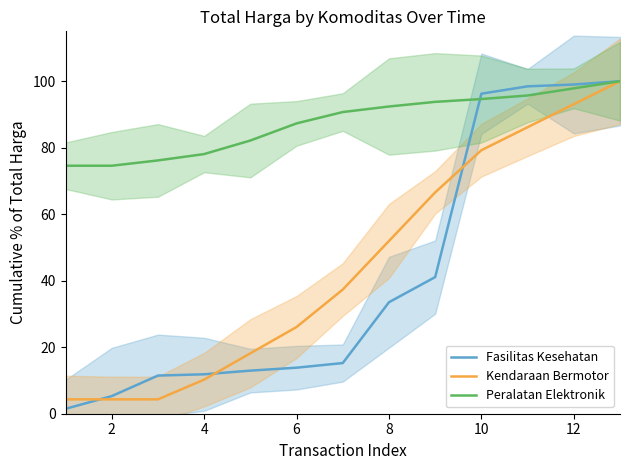

True or false: Kendaraan Bermotor has a value of 54.8 at 12.

False